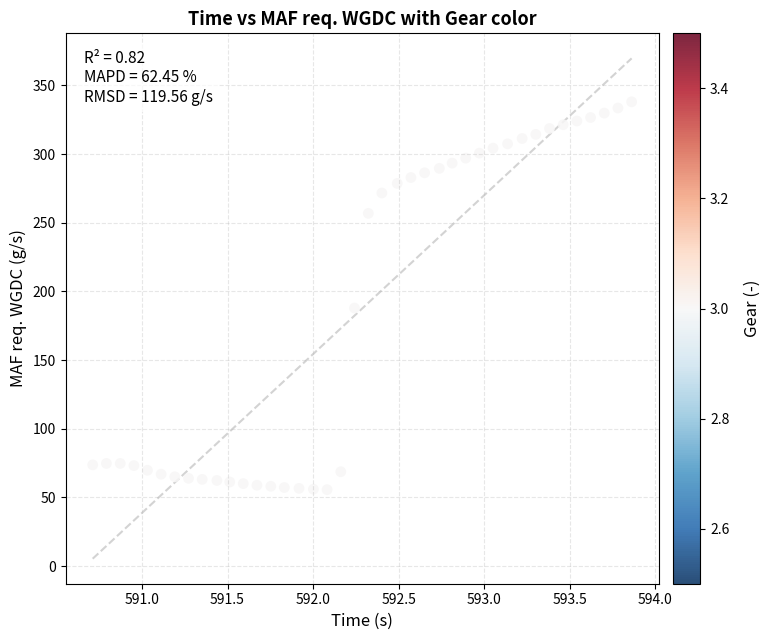

What is the range of Y values (max minus min)?

282.3